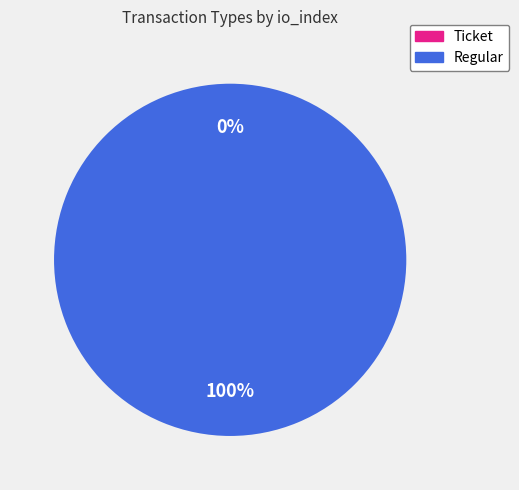

What is the total percentage of Ticket and Regular?

100.0%